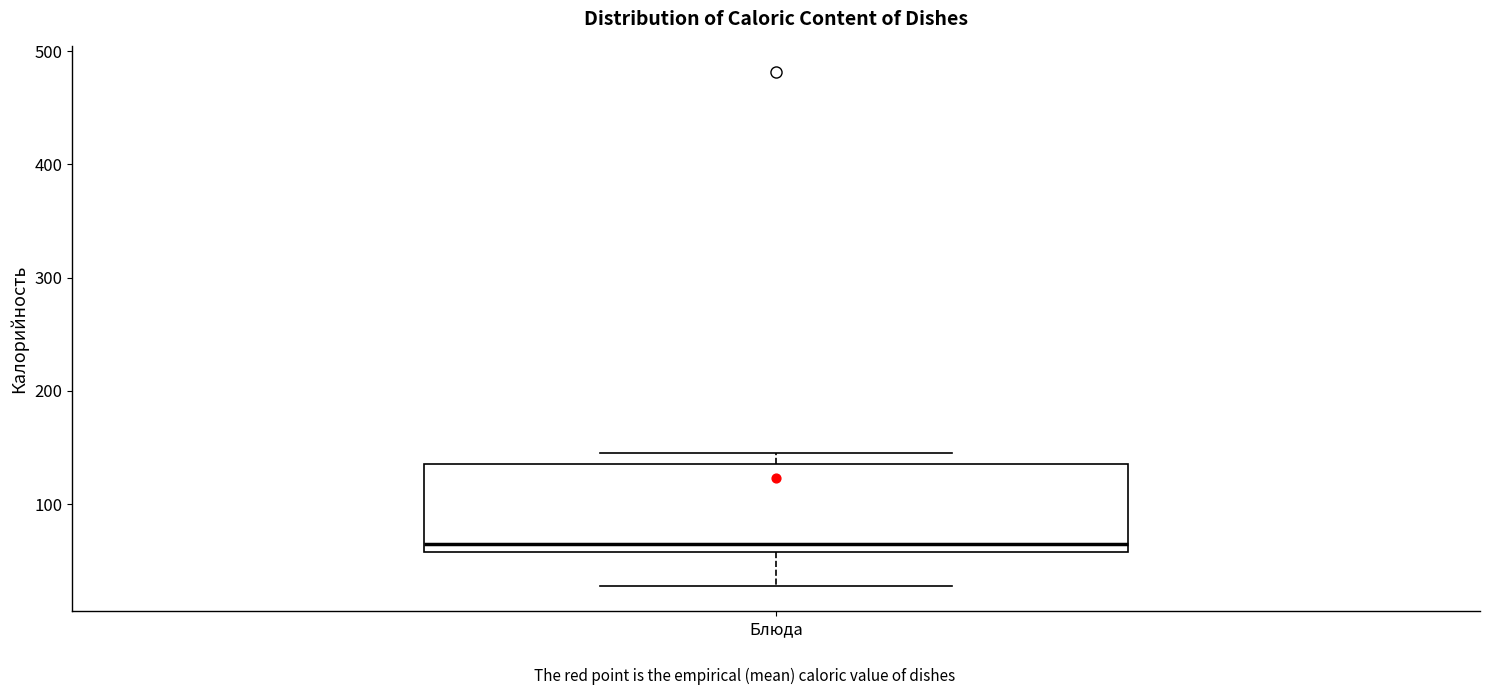

Where does the lower whisker of the box for Блюда end on the y-axis? The values are not printed on the chart, so give them approximately, as read against the axis.

30